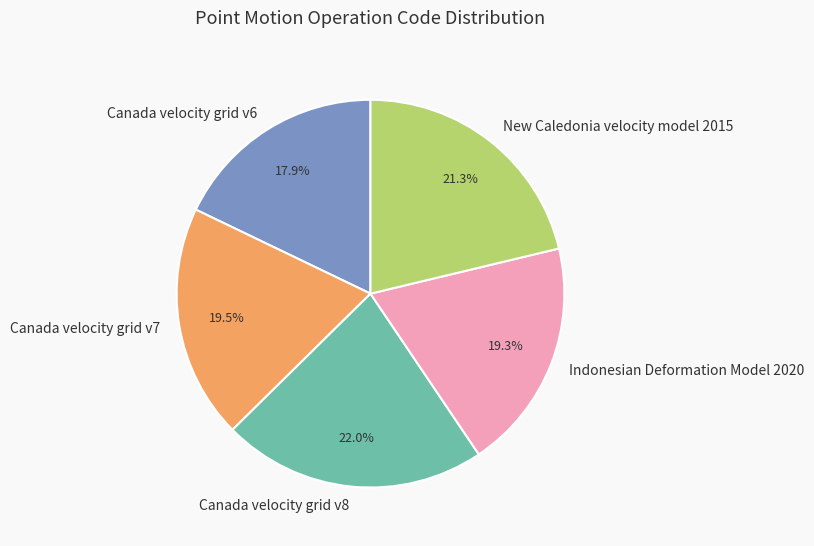

True or false: Indonesian Deformation Model 2020 accounts for 19% of the total.

True